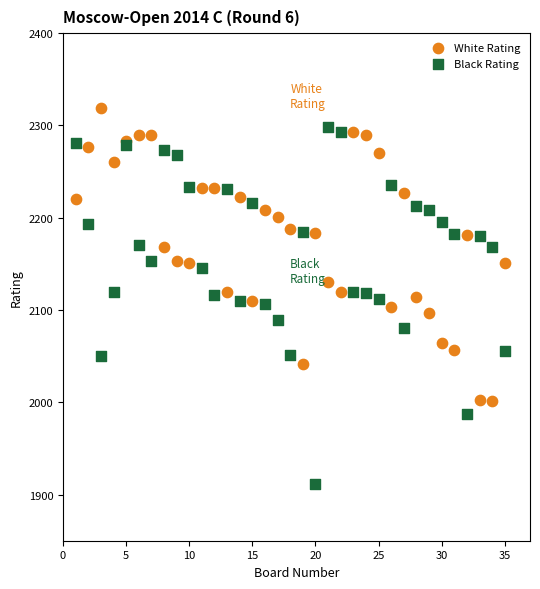

Which series has the widest spread of Y values?

Black Rating